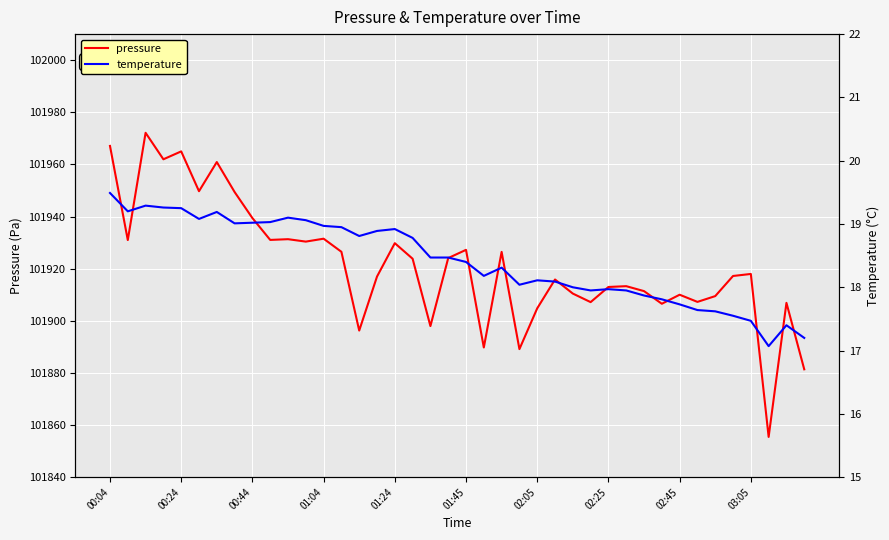

Is this an area chart (filled region under the line)?

No